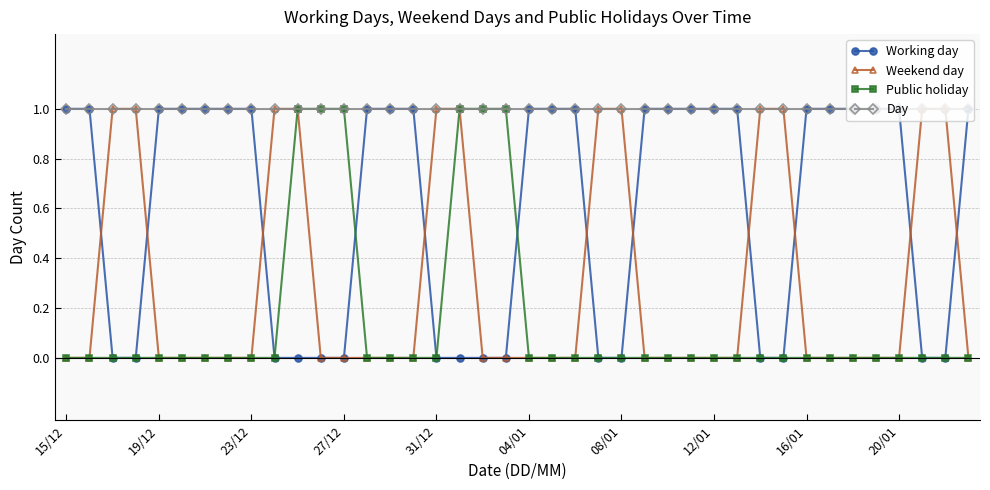

What is the value of the Day point at the 17th from the left?

1